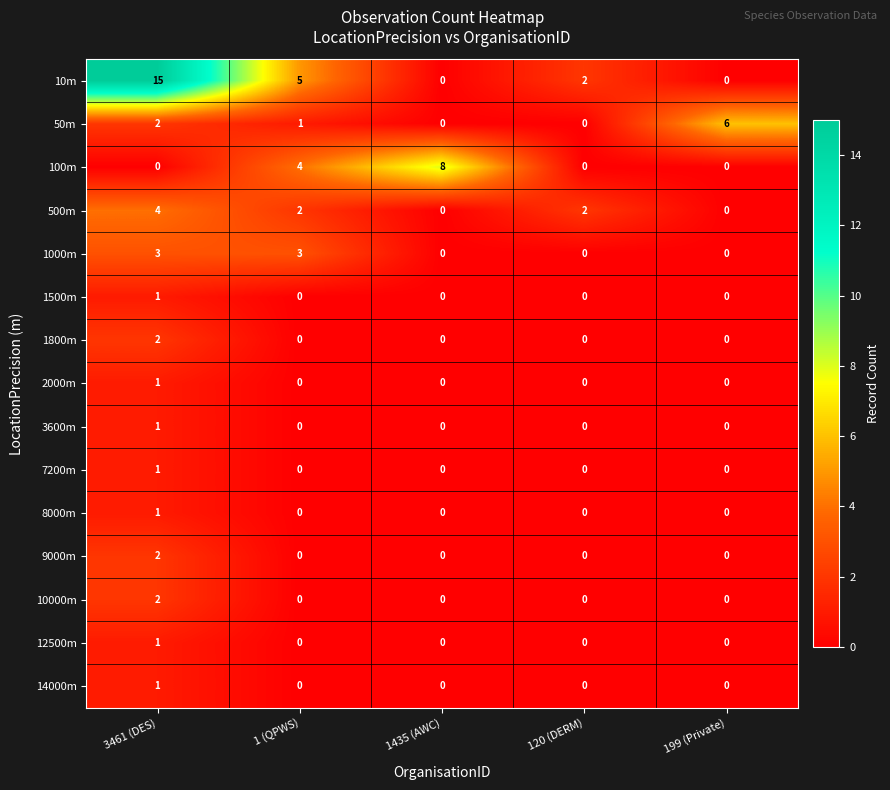

What is the sum of the 100m values at 120 (DERM) and 1435 (AWC)?

8